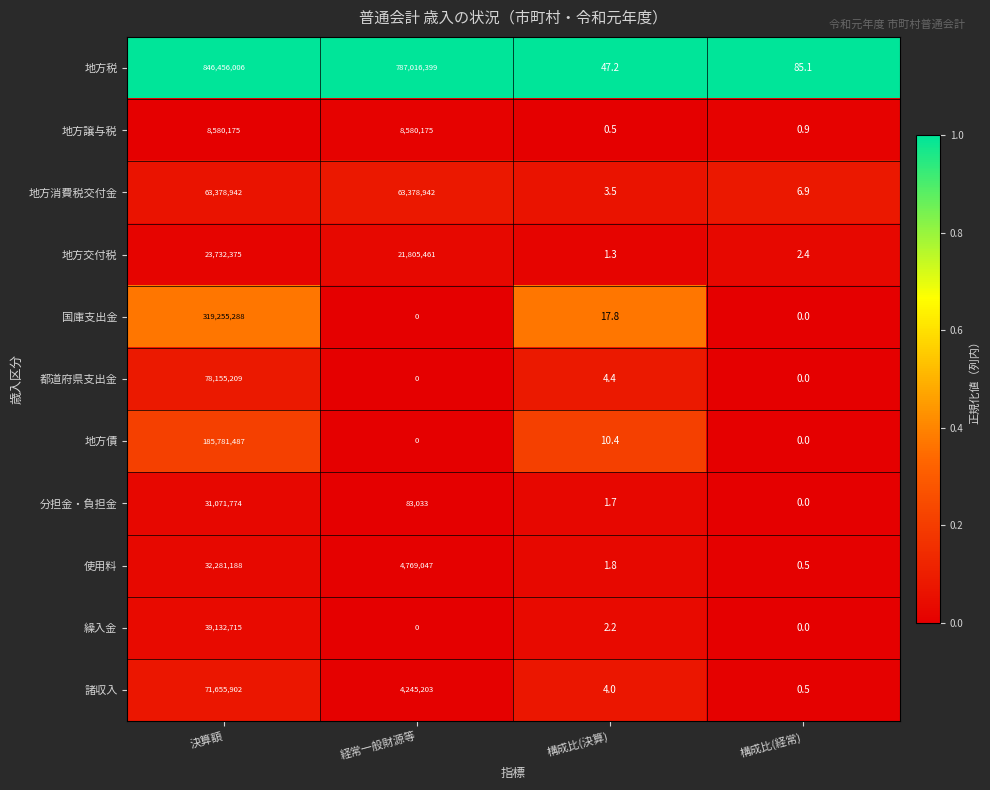

How many data points does each series have?

4